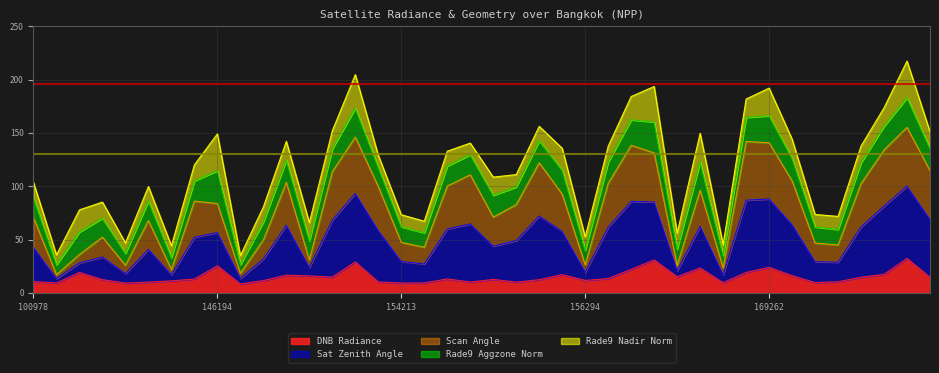

What is the maximum value for DNB Radiance?

32.3